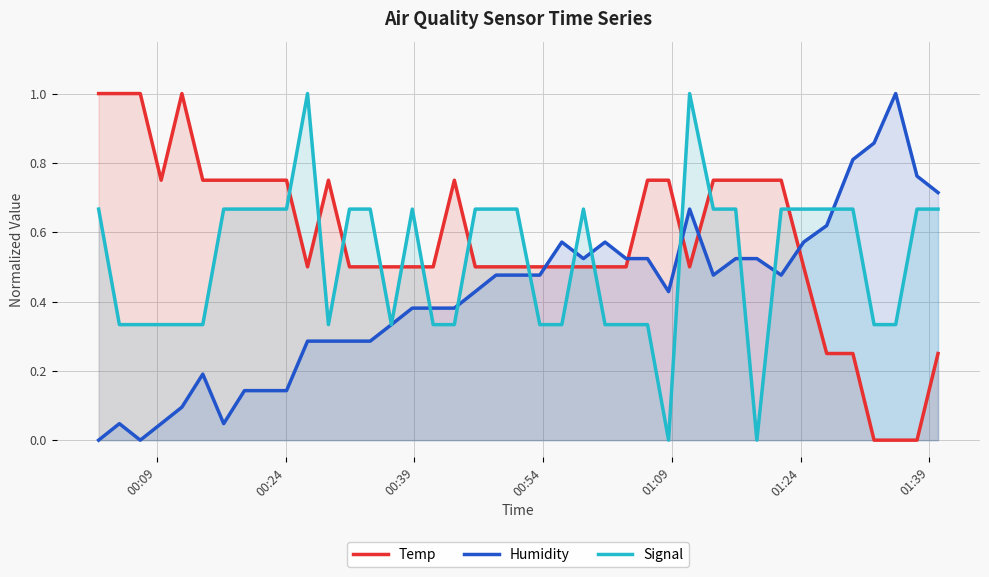

How many Signal values are between 0 and 1?

40